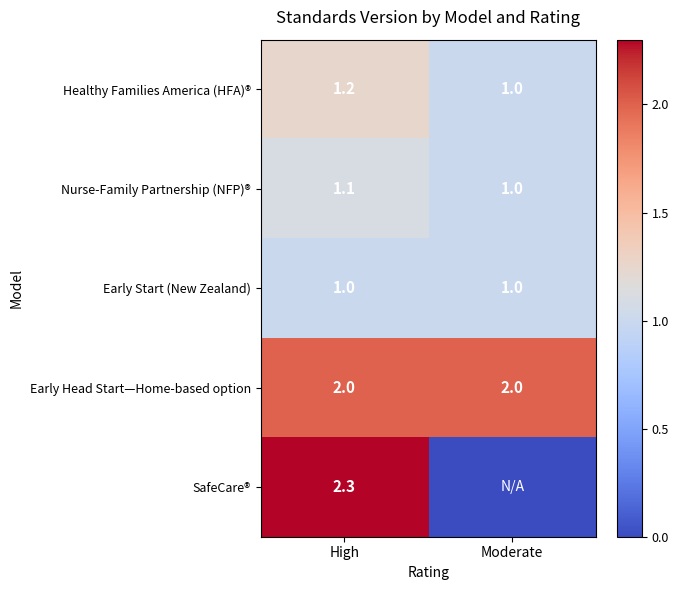

What is the spread (max minus min) of values at High?

1.3